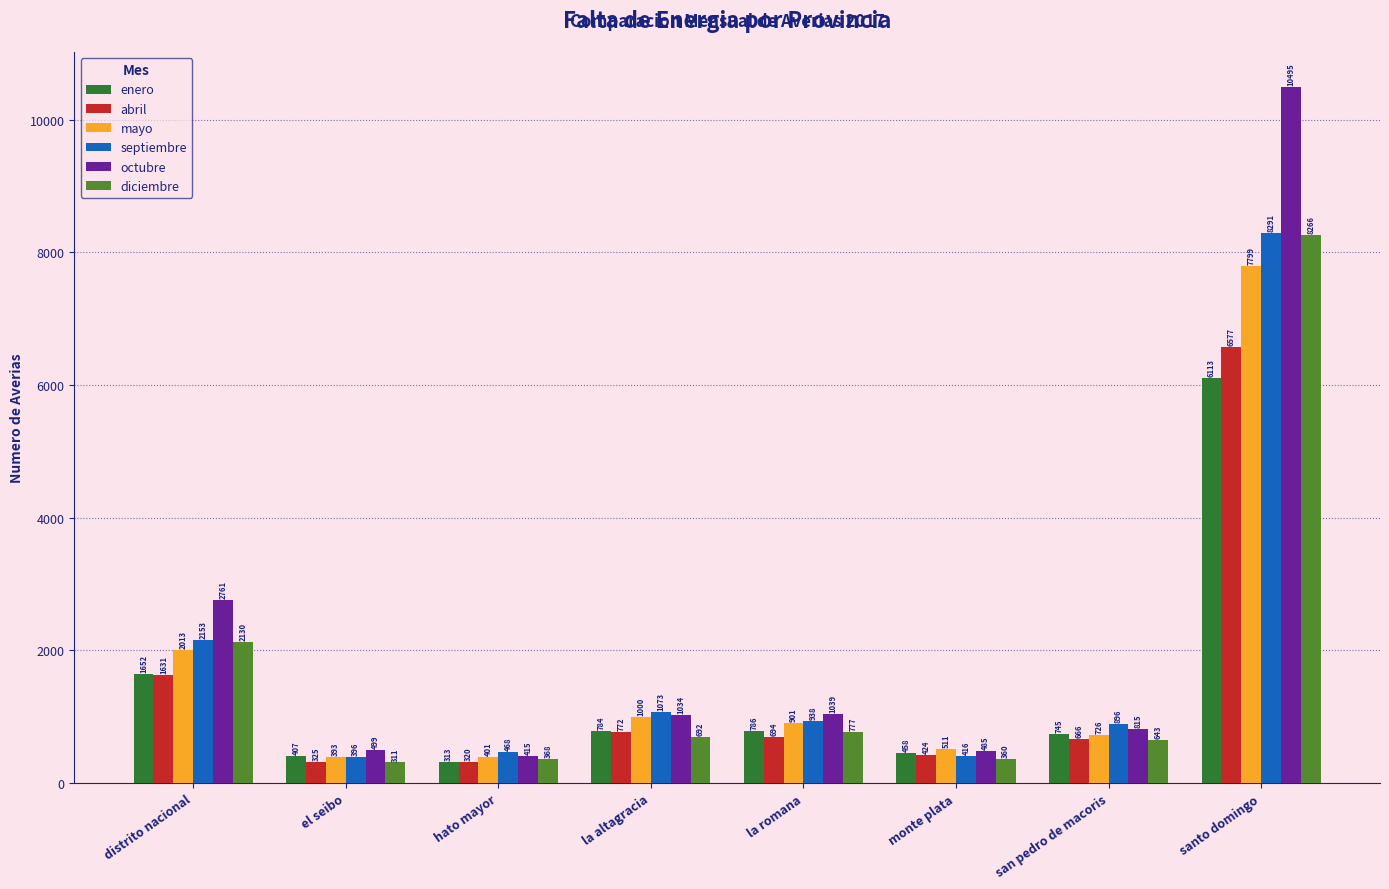

What is the lowest value of the enero series?

313